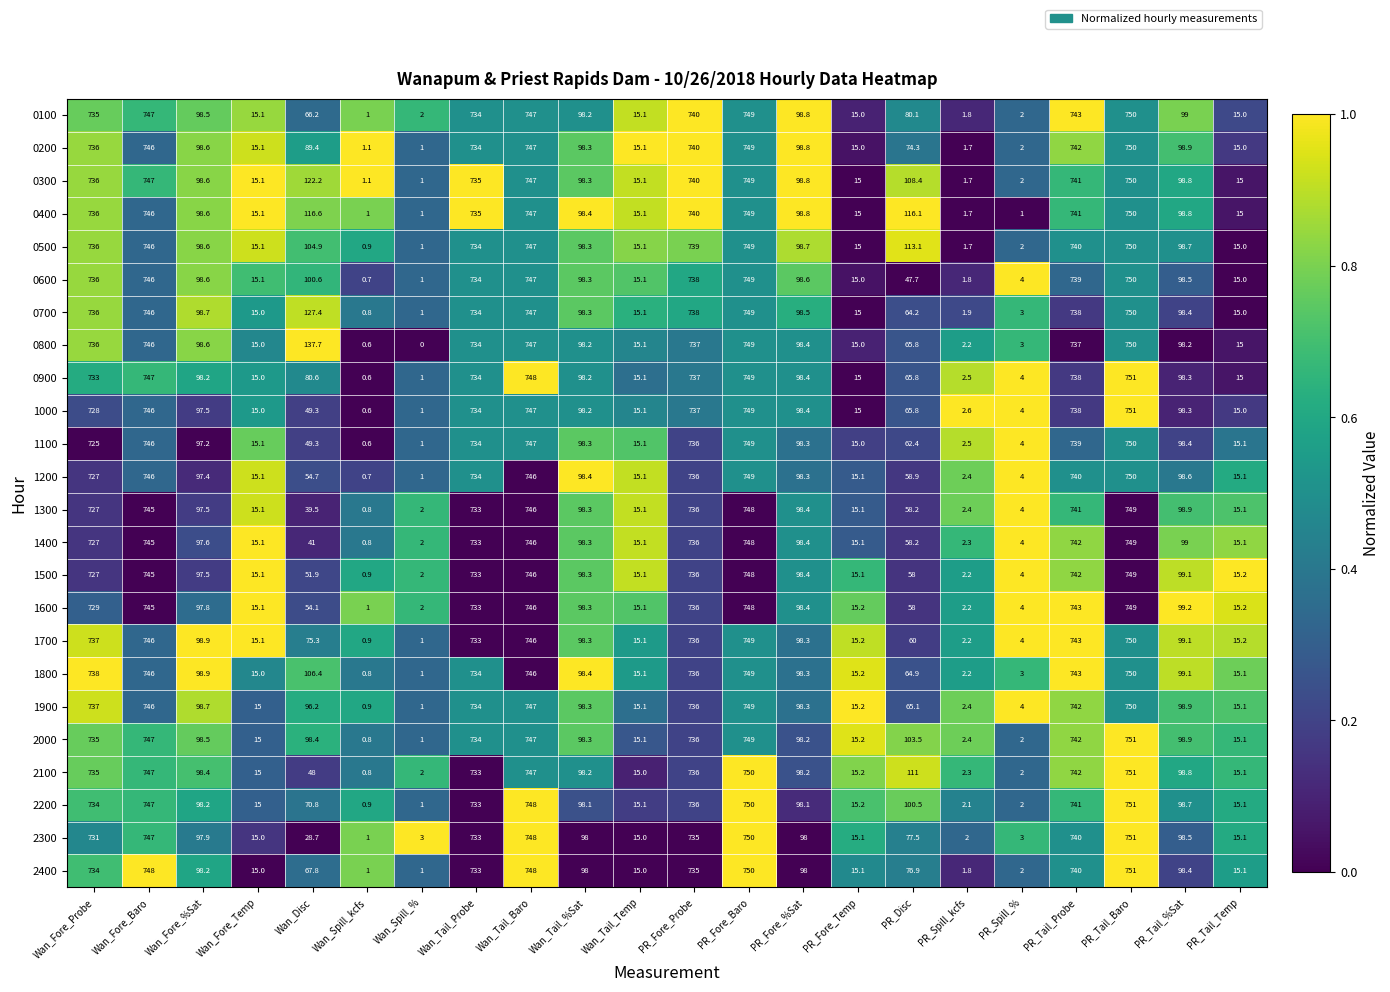

What is the difference between the highest and lowest values at Wan_Tail_Baro?

2.0